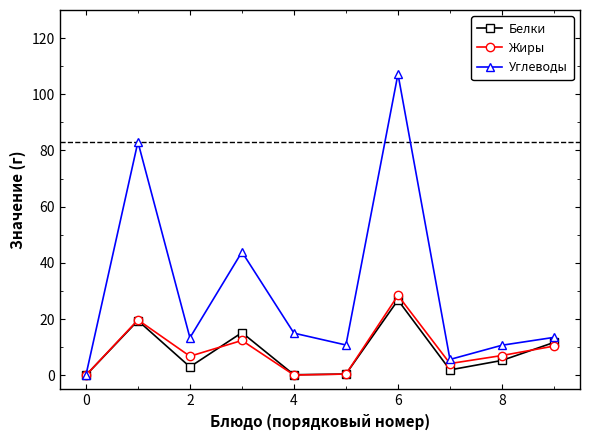

Which series has the largest total across all categories?

Углеводы